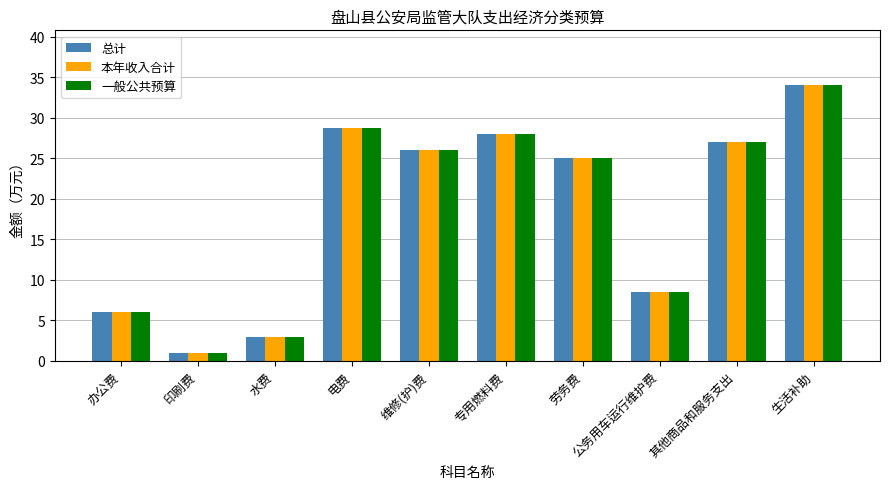

At which category is the sum across all series the highest?

生活补助